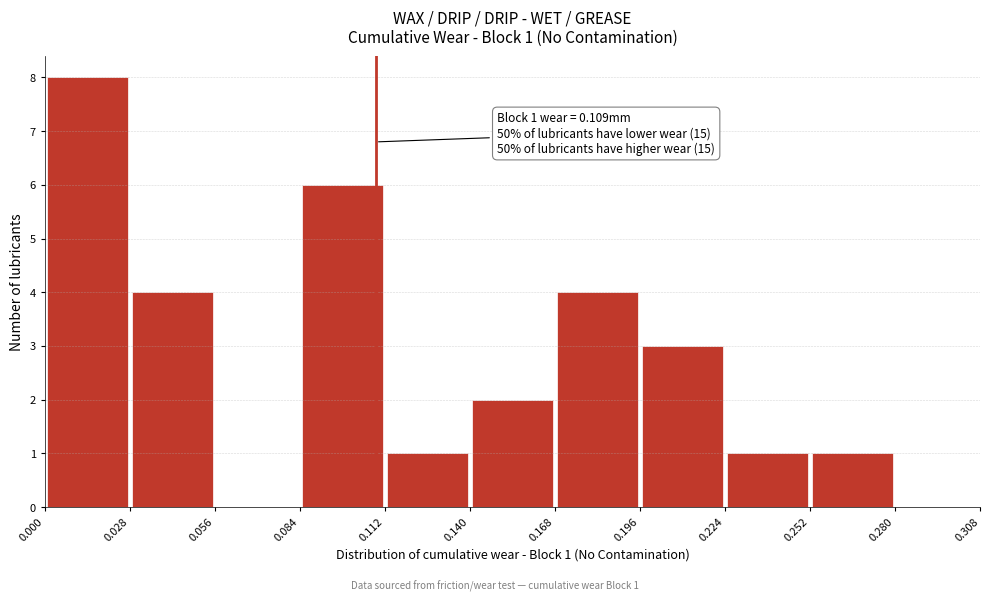

Over which range of the x-axis is the bar tallest?

0.000 to 0.028